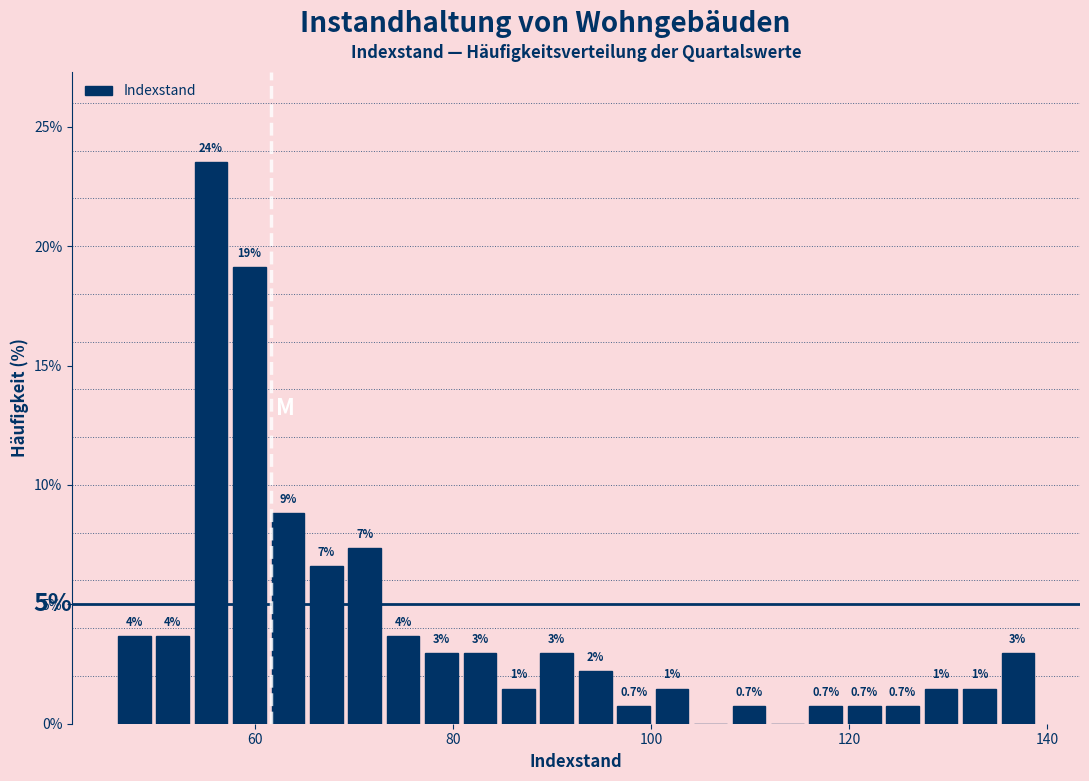

Around what value on the x-axis is the tallest bar? Give the approximate position of its centre, as read against the axis.

56